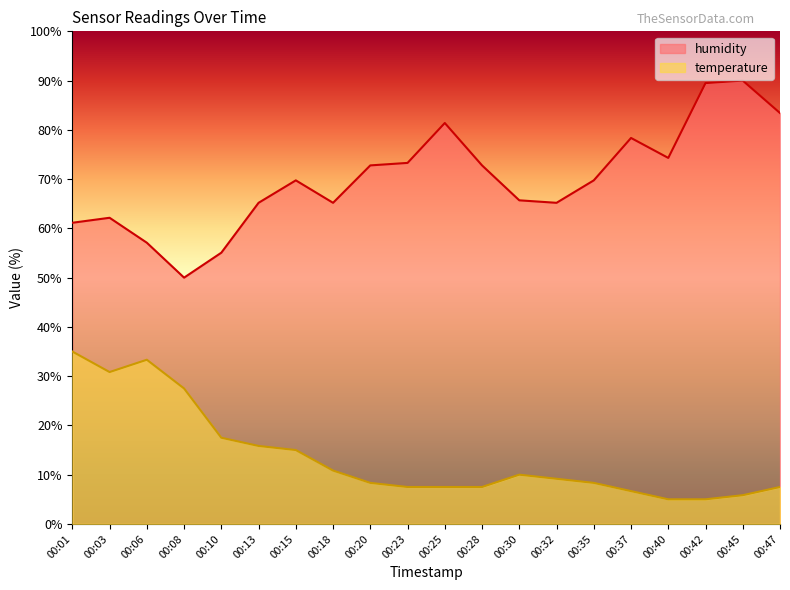

True or false: temperature and humidity intersect in this chart.

False